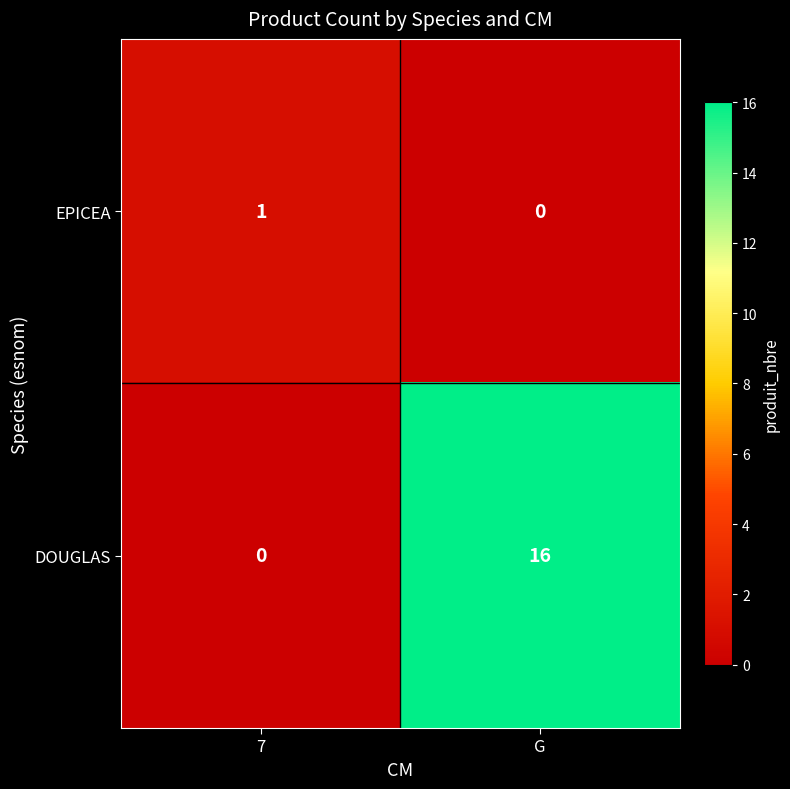

What is the total value across all series at G?

16